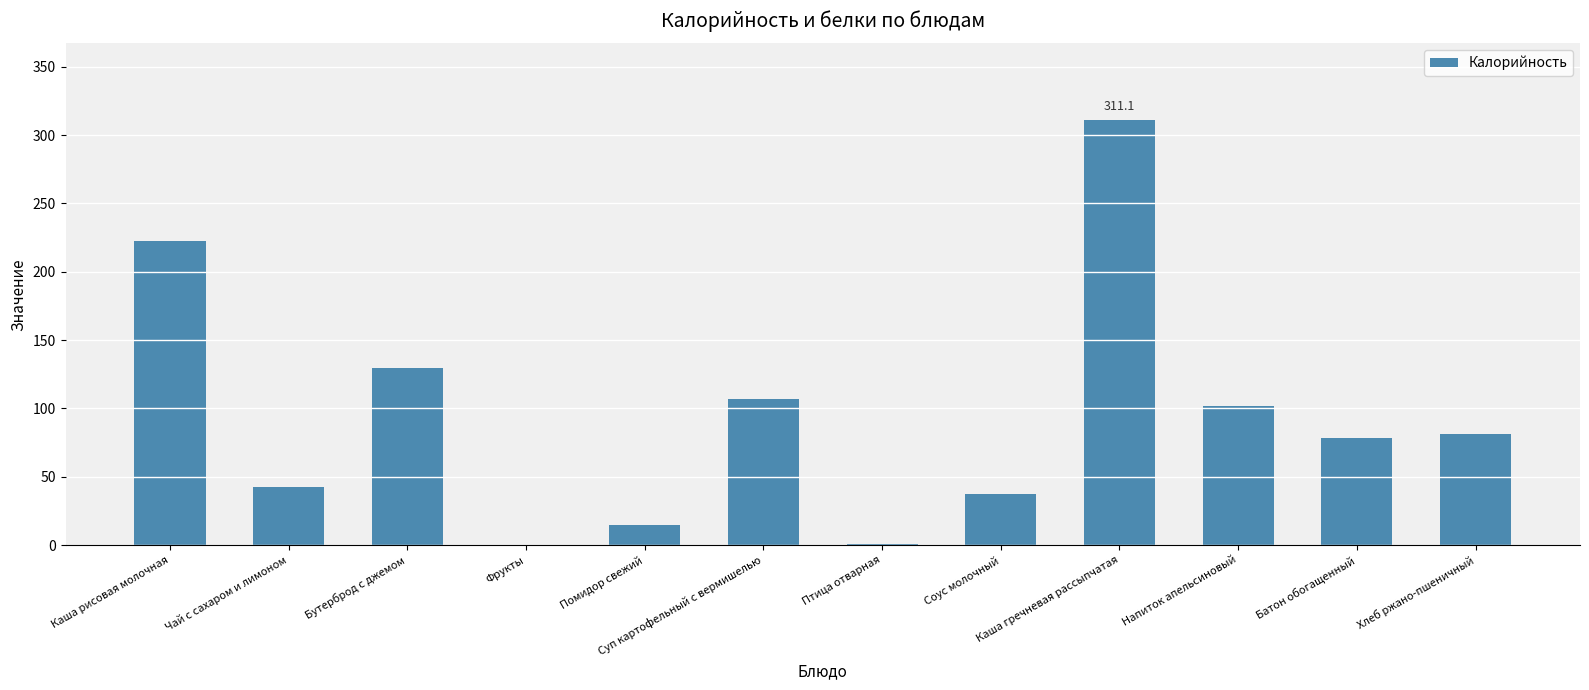

What is the difference between the values at Помидор свежий and Суп картофельный с вермишелью?

92.3